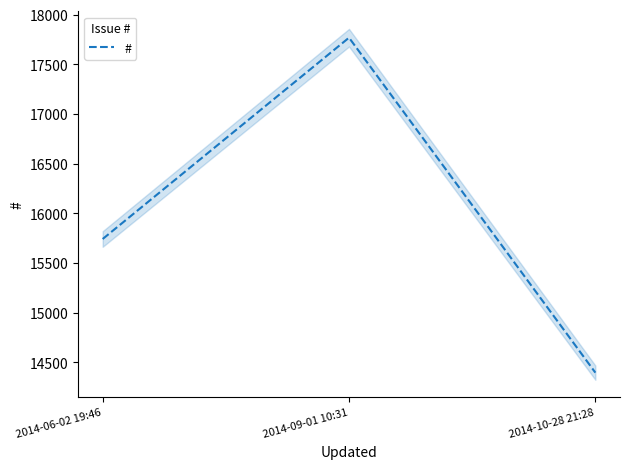

What is the greatest value displayed?

17768